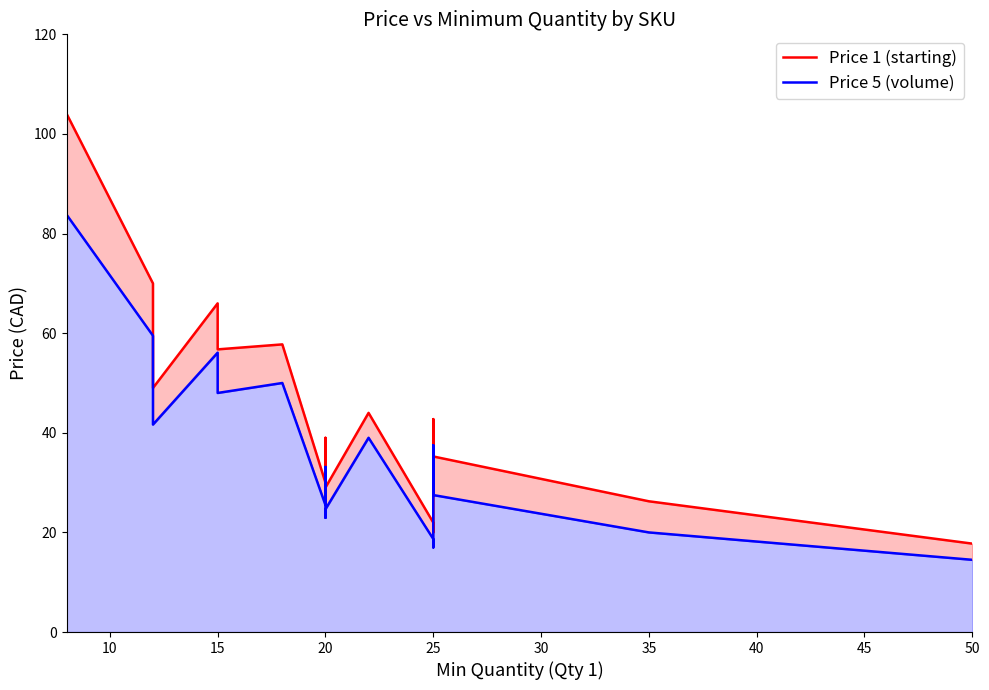

What is the greatest value displayed?

104.0